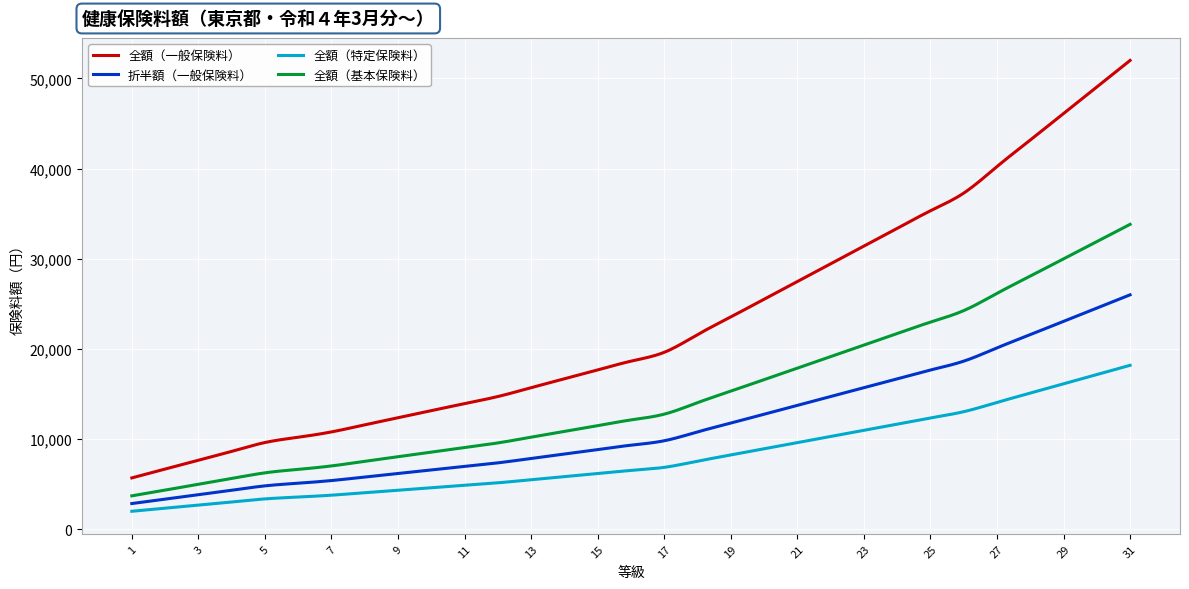

What is the minimum value for 全額（一般保険料）?

5689.8